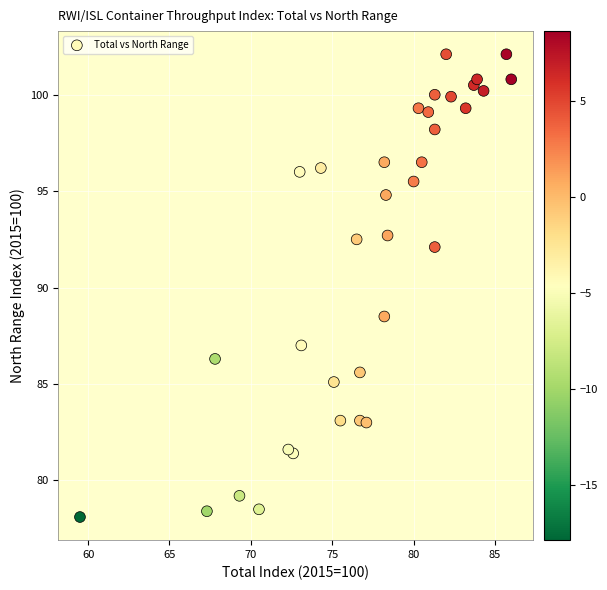

What Y value in the scatter plot is closest to 90?

88.5